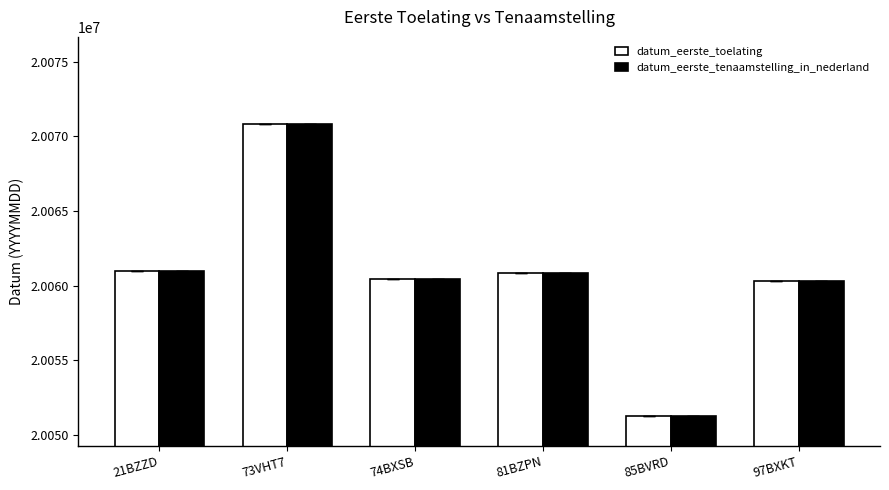

Are the bars horizontal?

No